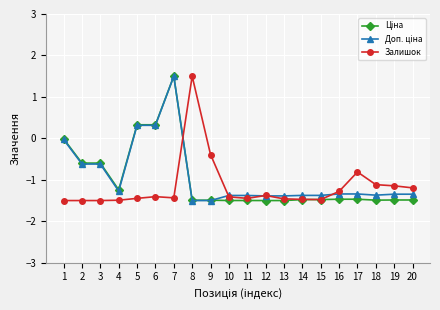

The Залишок series shows -0.8 at 20. True or false?

False